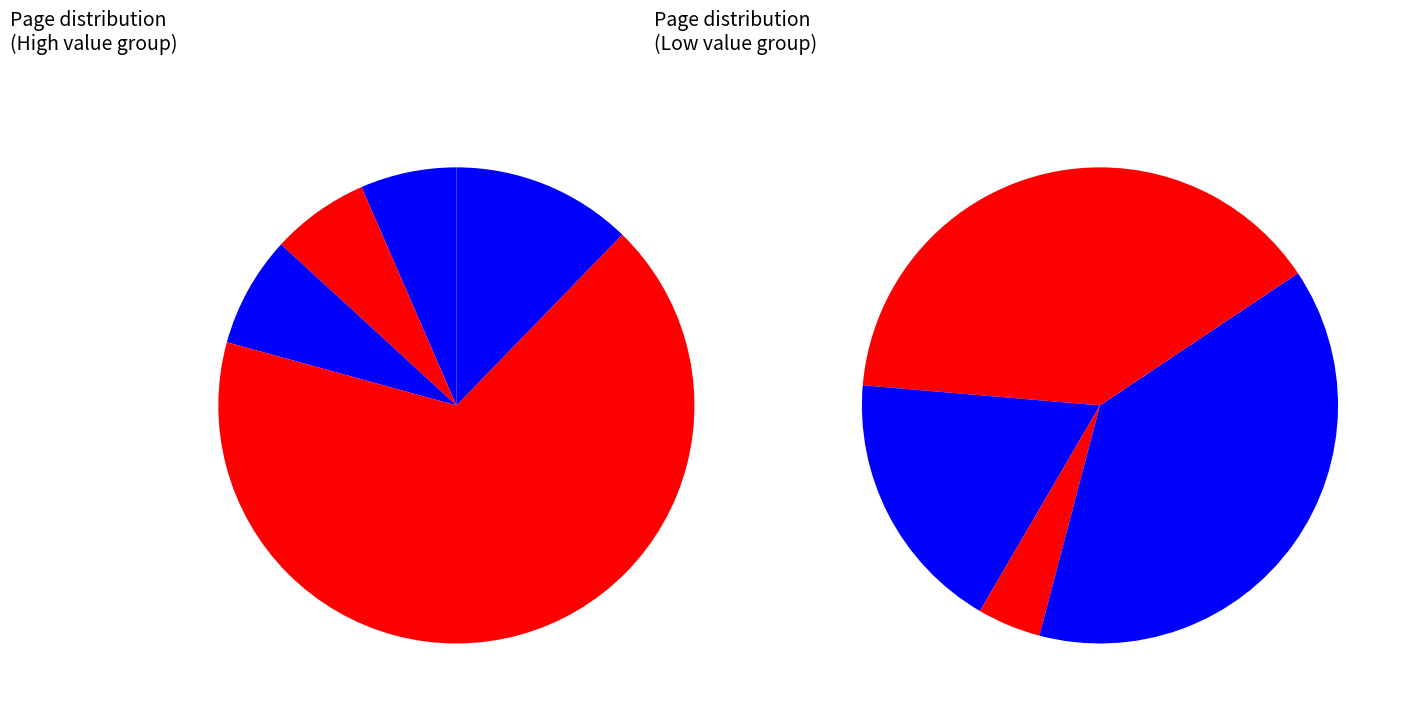

To the nearest percent, what is the difference between the OPUS4-1702 and OPUS4-1696 slice percentages?

7%